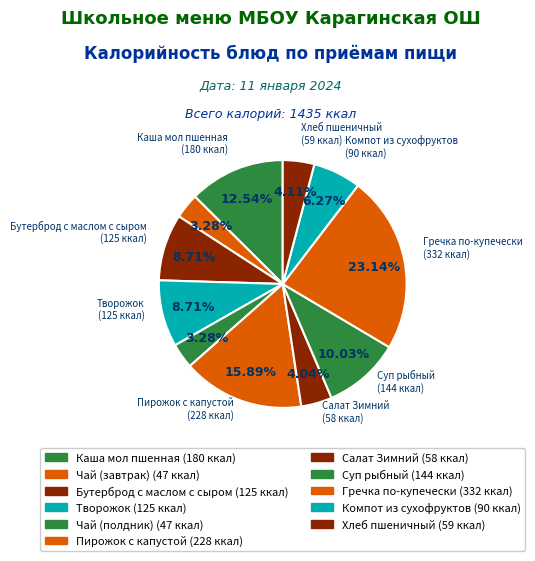

Count the number of slices in the pie.

11